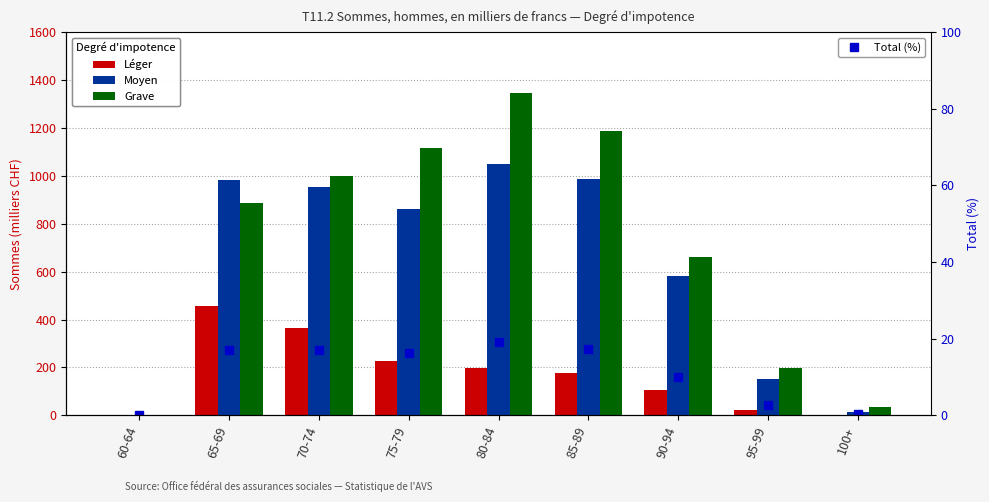

Is it true that Moyen equals 151.0 at 95-99?

True